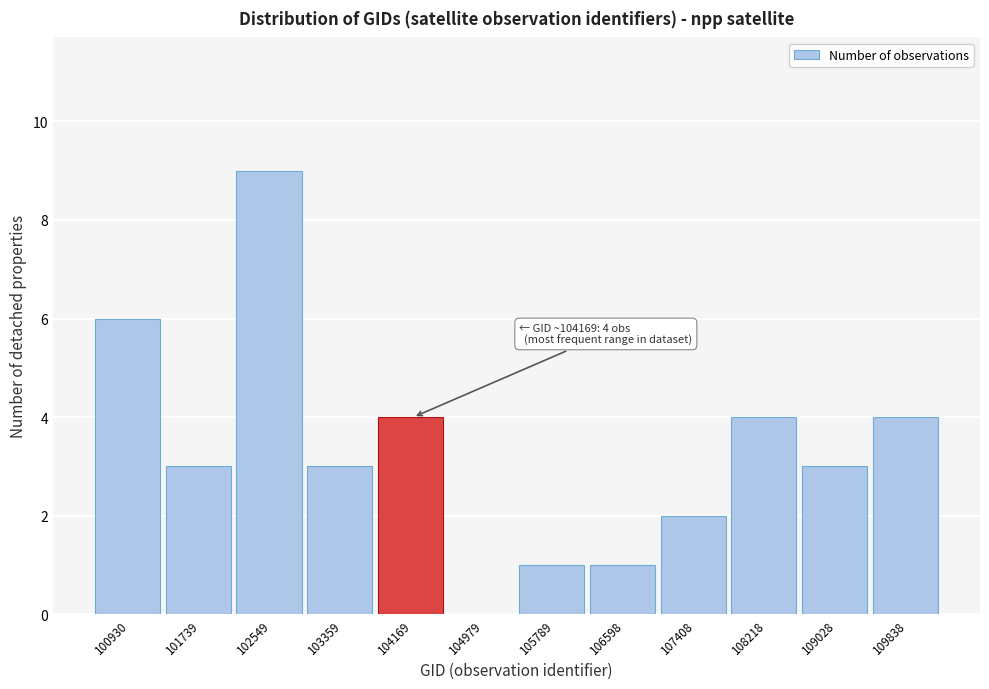

Reading right to left, extract all data points from this chart.

109838=4	109028=3	108218=4	107408=2	106598=1	105789=1	104979=0	104169=4	103359=3	102549=9	101739=3	100930=6